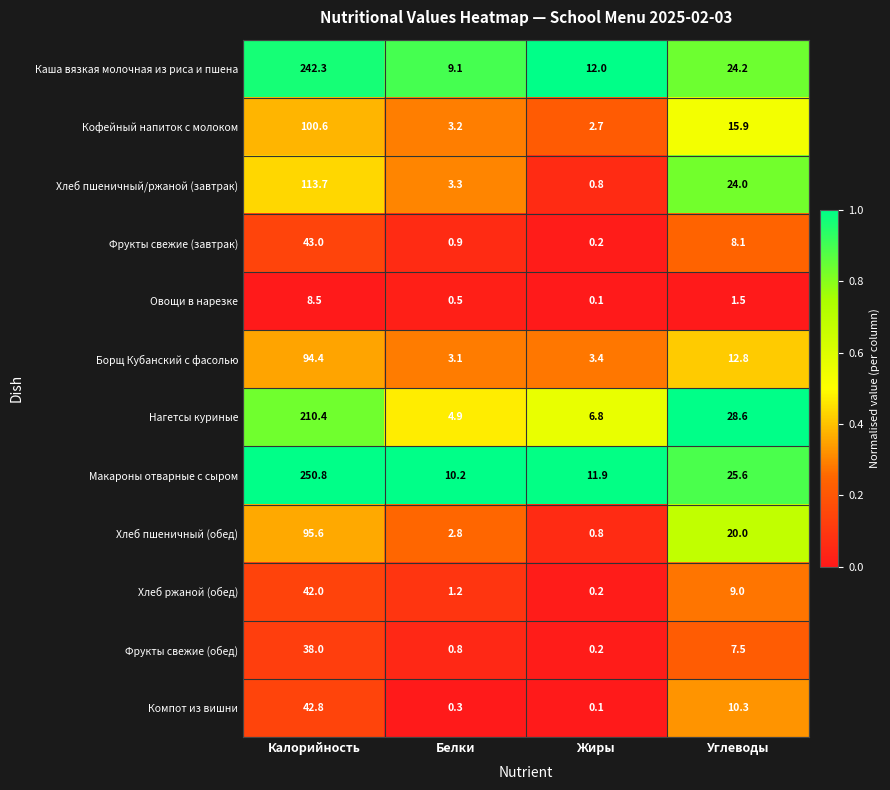

True or false: Борщ Кубанский с фасолью has a value of 5.1 at Жиры.

False